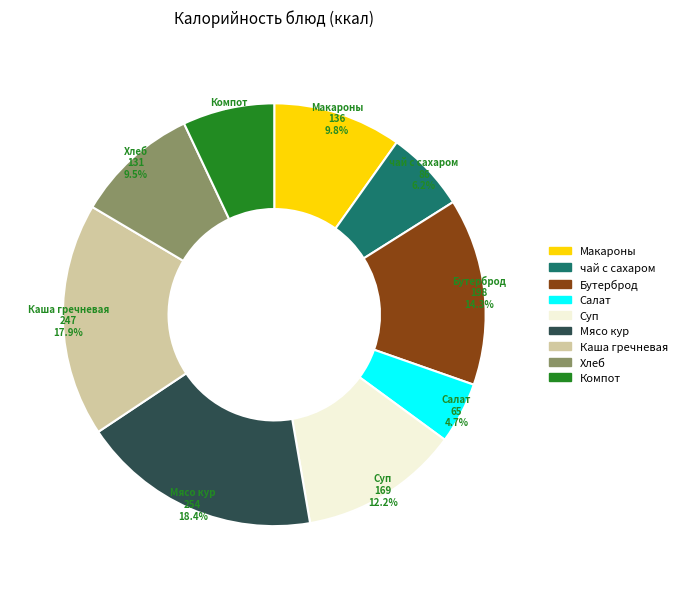

Count the number of slices in the pie.

9